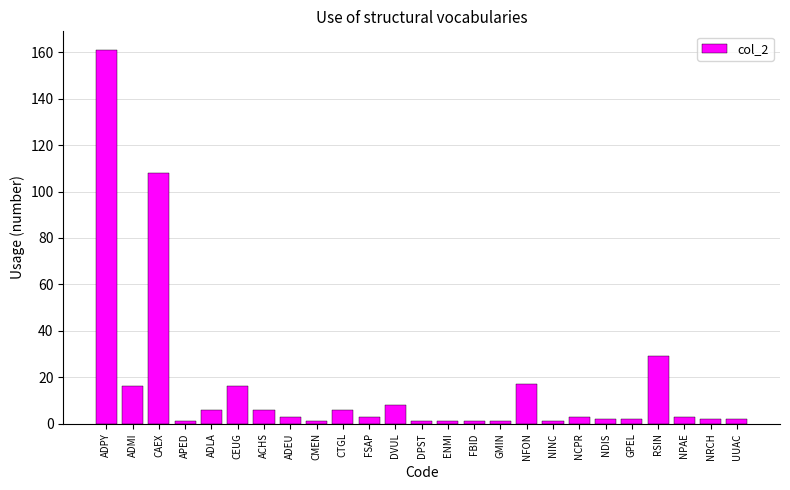

How many distinct data groups are displayed?

1